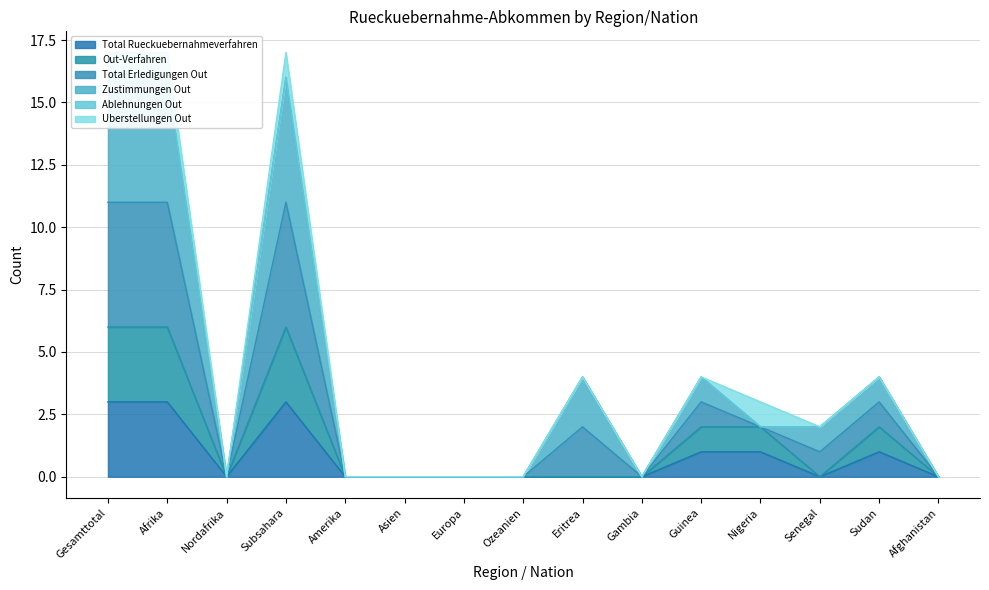

What is the difference between the maximum and minimum values in the Total Rueckuebernahmeverfahren series?

3